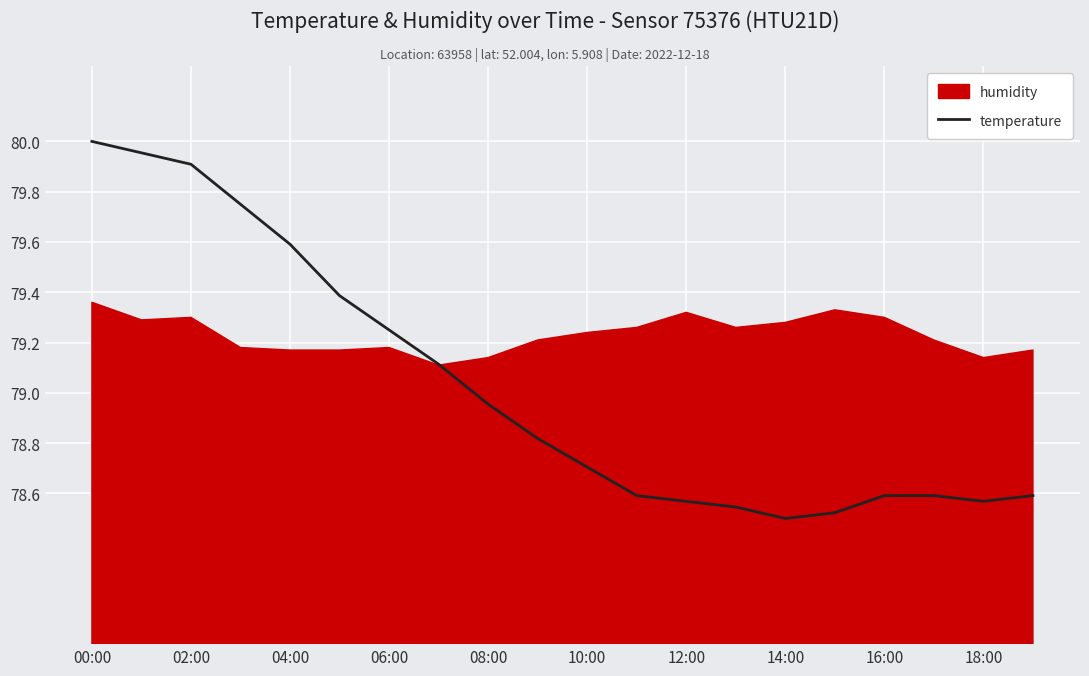

At which label is temperature closest to 79?

08:00